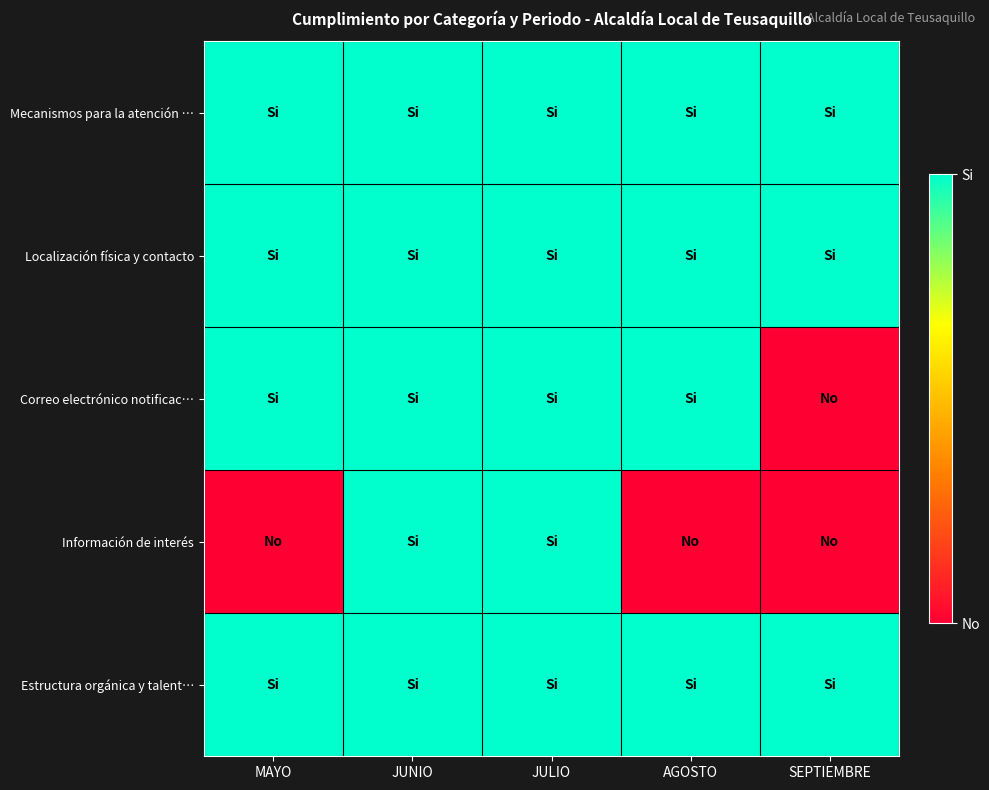

Reading left to right, what are all the values shown in this chart?

Mecanismos para la atención …: MAYO=1	JUNIO=1	JULIO=1	AGOSTO=1	SEPTIEMBRE=1
Localización física y contacto: MAYO=1	JUNIO=1	JULIO=1	AGOSTO=1	SEPTIEMBRE=1
Correo electrónico notificac…: MAYO=1	JUNIO=1	JULIO=1	AGOSTO=1	SEPTIEMBRE=0
Información de interés: MAYO=0	JUNIO=1	JULIO=1	AGOSTO=0	SEPTIEMBRE=0
Estructura orgánica y talent…: MAYO=1	JUNIO=1	JULIO=1	AGOSTO=1	SEPTIEMBRE=1